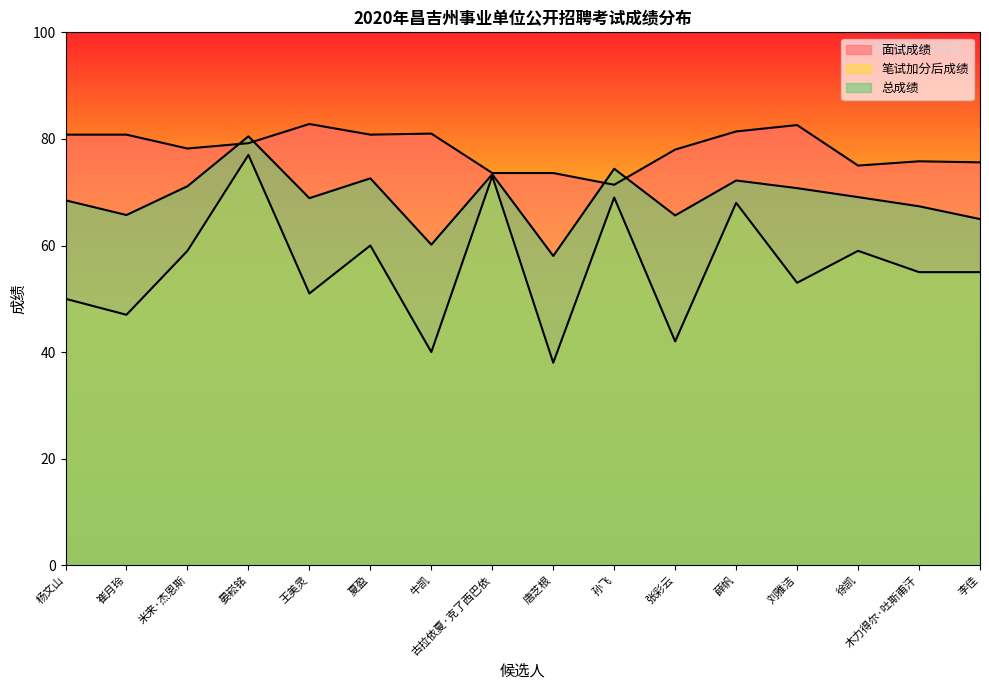

What is the difference between the maximum and minimum values in the 面试成绩 series?

11.4